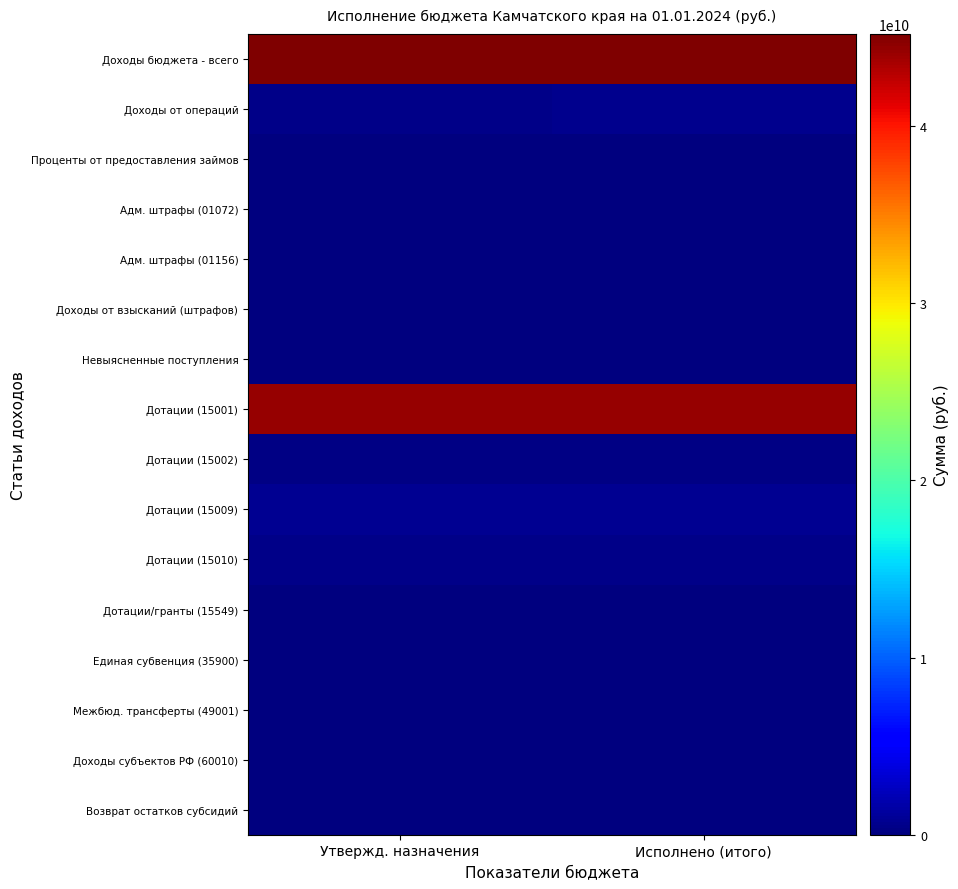

What is the difference between the highest and lowest values at Исполнено (итого)?

46659276201.8